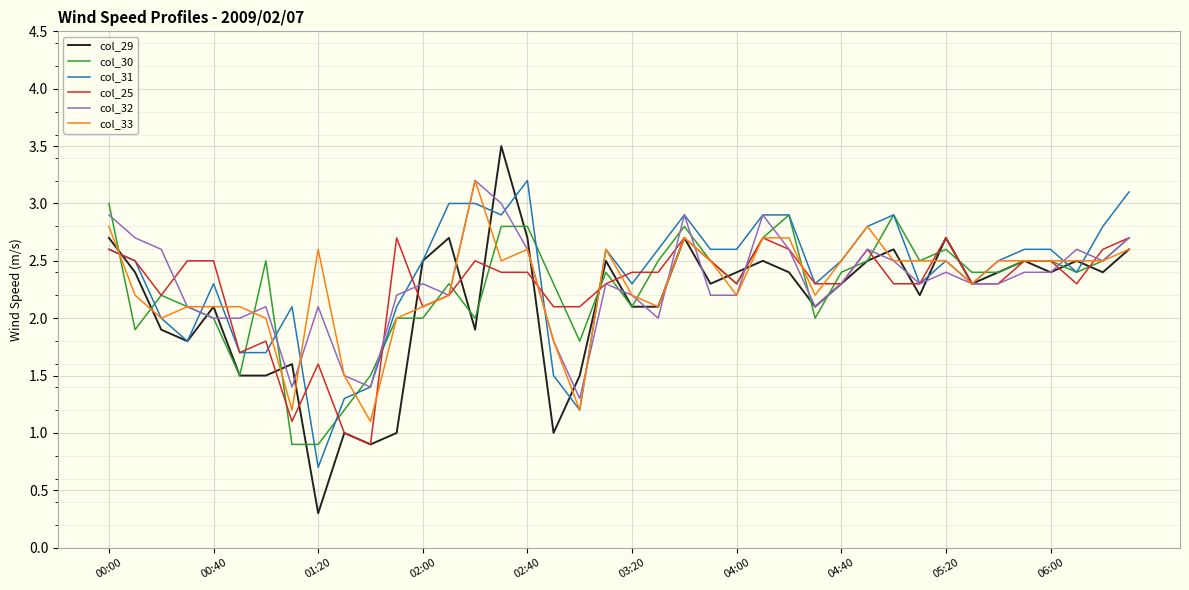

What is the minimum value for col_30?

0.9